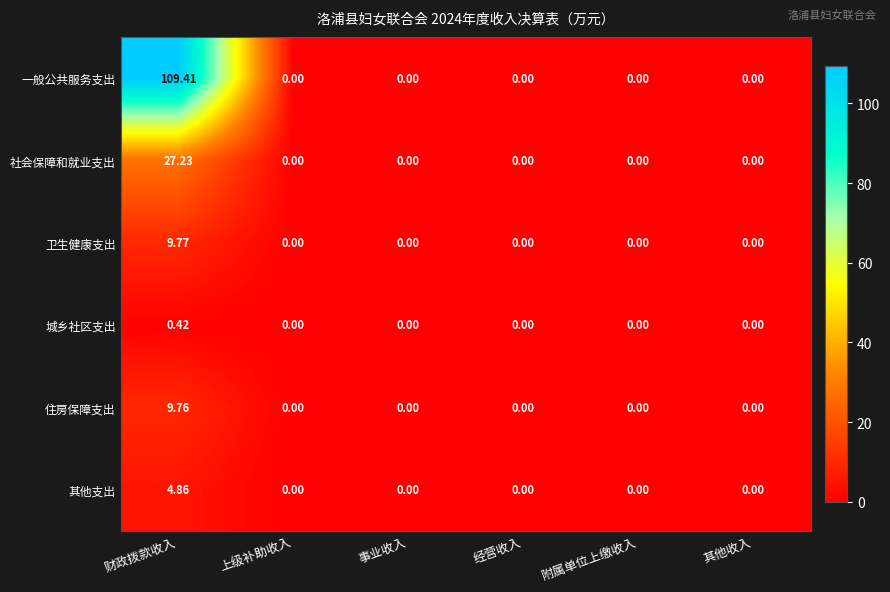

At which category is the sum across all series the highest?

财政拨款收入